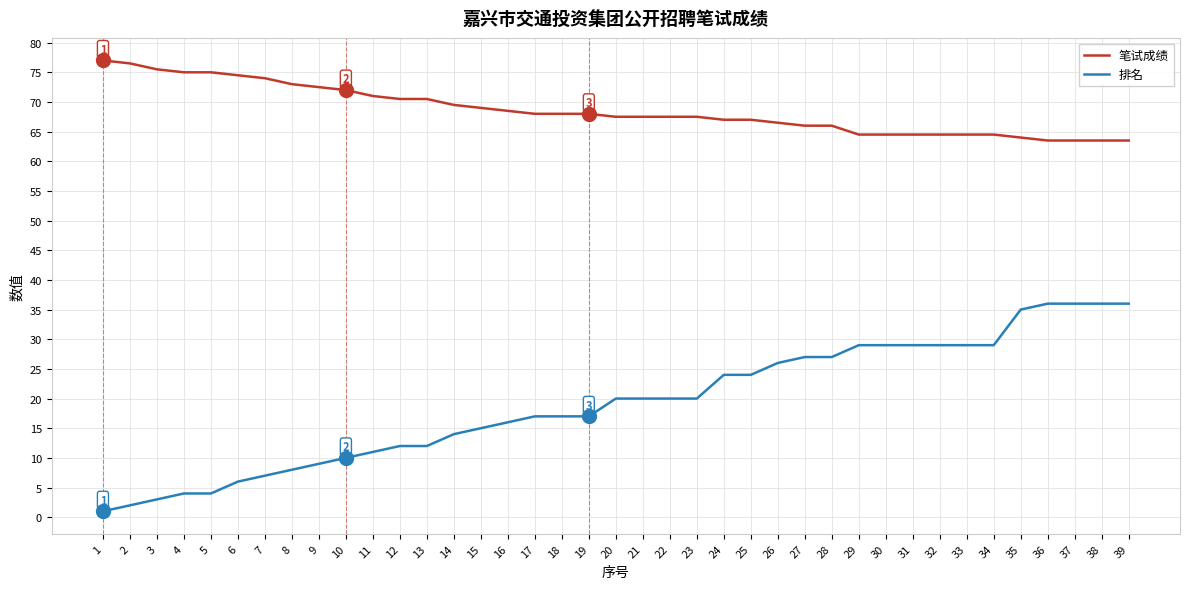

True or false: 笔试成绩 and 排名 cross at least once.

False